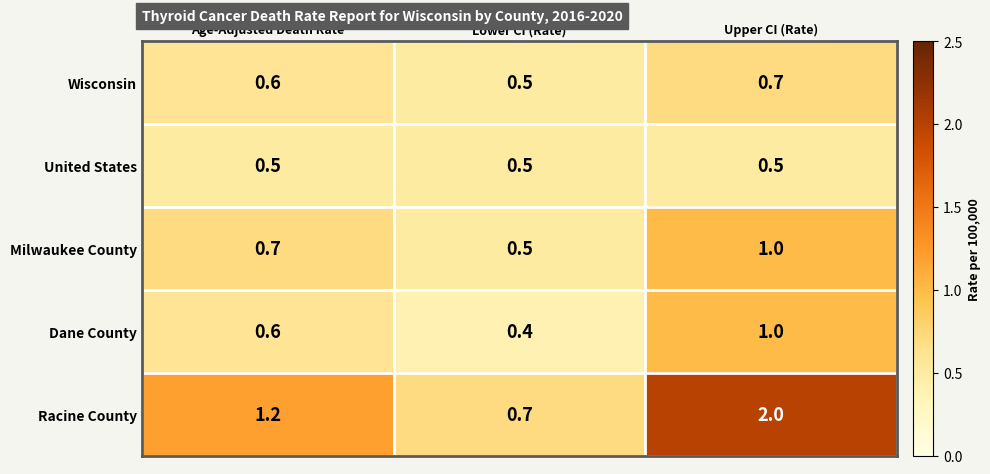

Between Lower CI (Rate) and Upper CI (Rate), which series saw the biggest shift?

Racine County